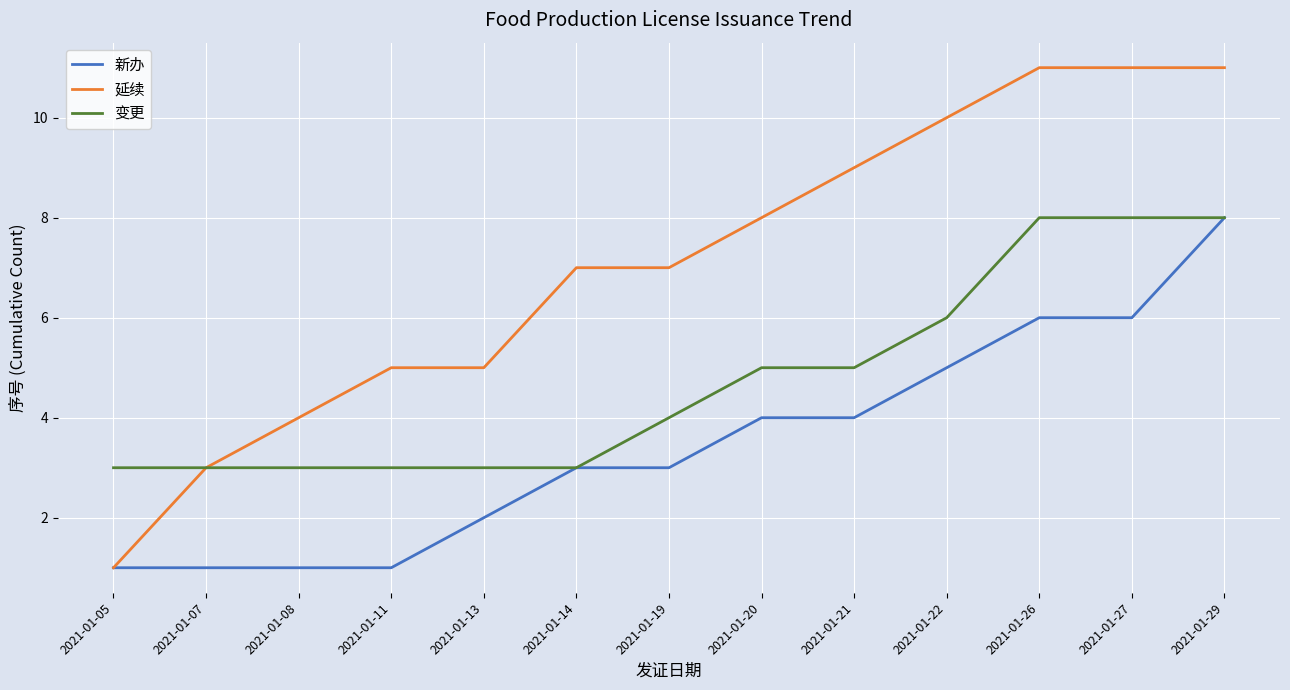

What is the highest value of the 延续 series?

11